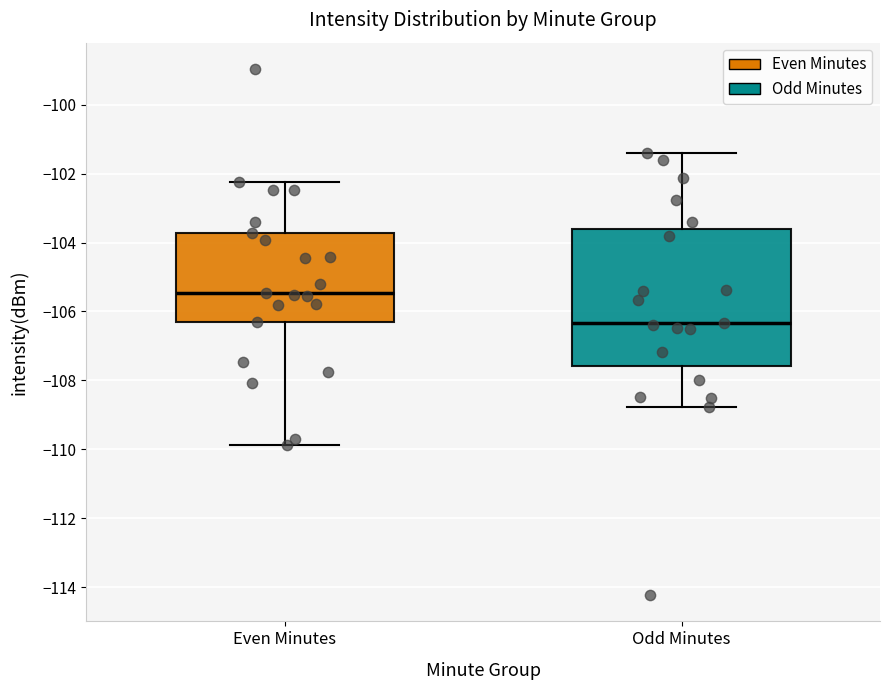

Reading left to right, read every box against the y-axis: the position of its median line, the range the box covers, and the ends of its whiskers. The values are not printed on the chart, so give them approximately, as read against the axis.

Even Minutes: median -105.4, box -106.4 to -103.8, whiskers -109.8 to -102.2
Odd Minutes: median -106.4, box -107.6 to -103.6, whiskers -108.8 to -101.4